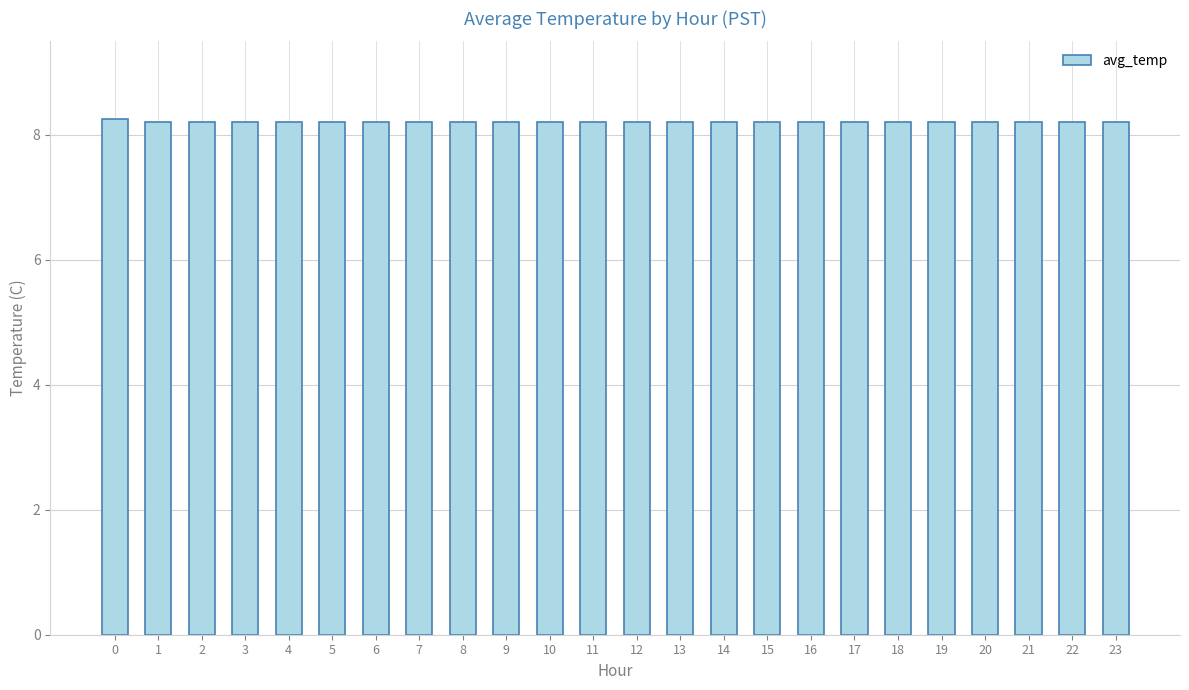

Reading left to right, extract all data points from this chart.

8.3	8.2	8.2	8.2	8.2	8.2	8.2	8.2	8.2	8.2	8.2	8.2	8.2	8.2	8.2	8.2	8.2	8.2	8.2	8.2	8.2	8.2	8.2	8.2